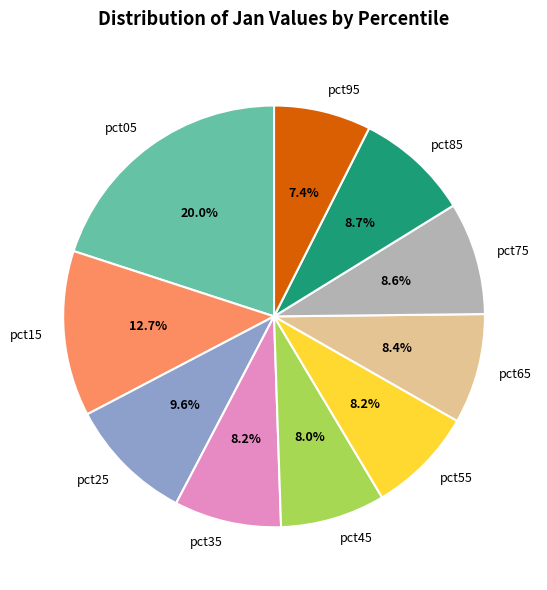

Count the number of slices in the pie.

10